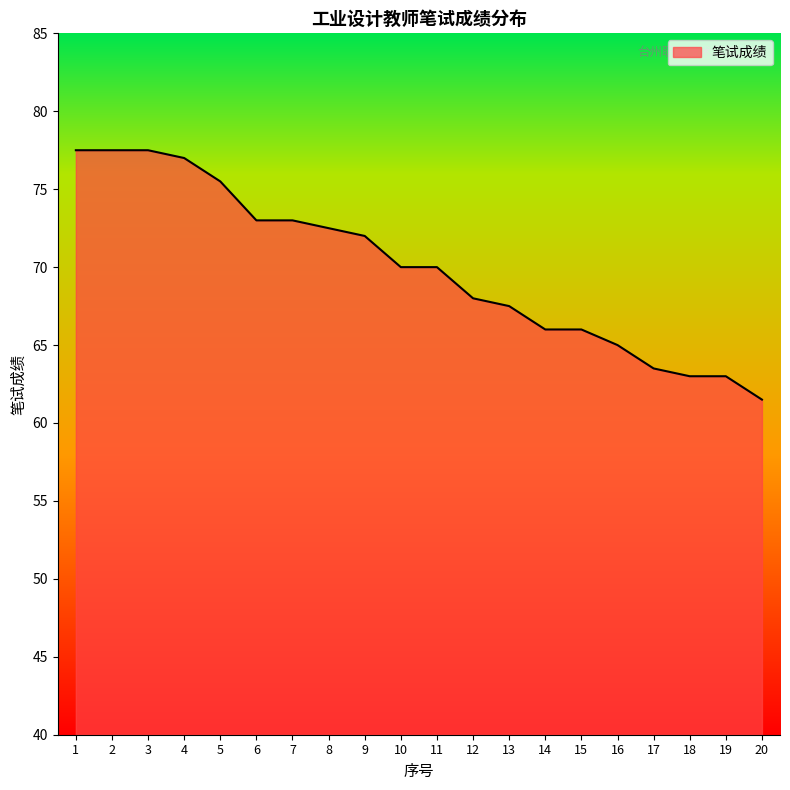

The value at 19 is 63.0. True or false?

True